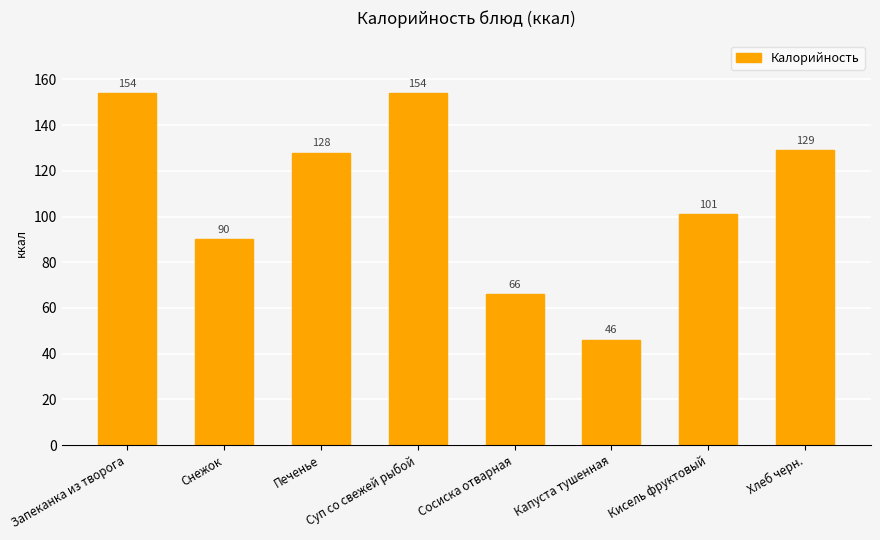

Approximately how many times larger is the value at Капуста тушенная compared to Запеканка из творога?

0.3